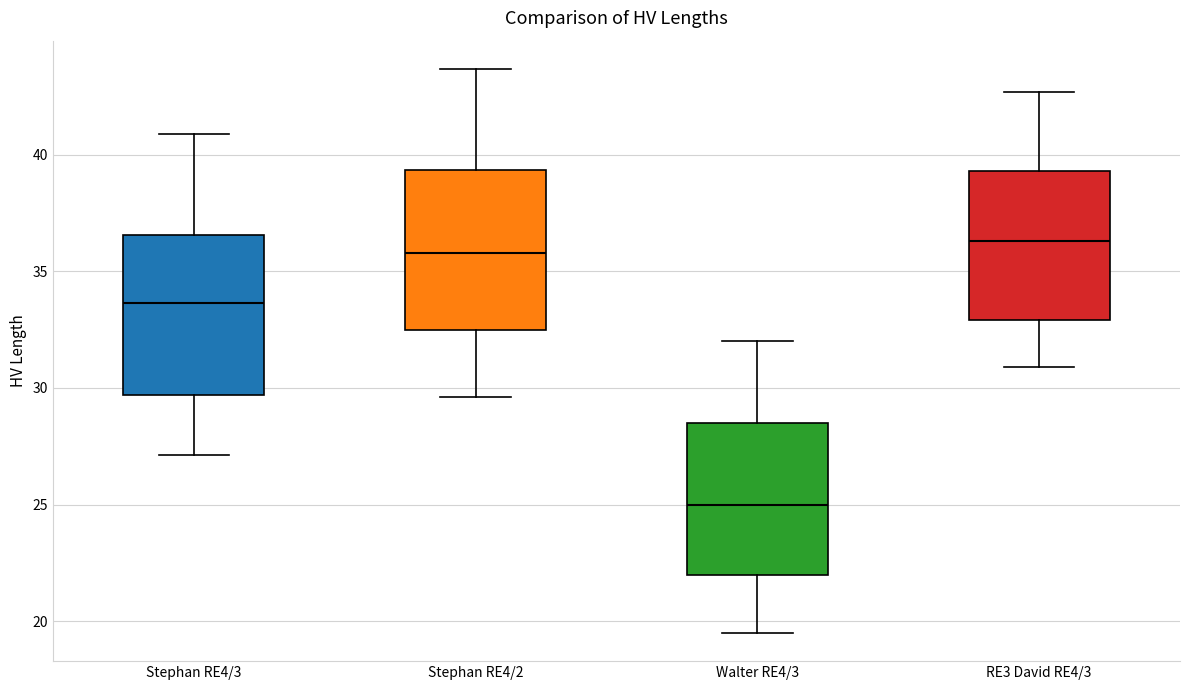

Reading left to right, transcribe this box plot: for each box, give where its median line is, the range the box spans, and where its two whiskers end, as read against the y-axis. The values are not printed on the chart, so give them approximately, as read against the axis.

Stephan RE4/3: median 33.5, box 29.5 to 36.5, whiskers 27.0 to 41.0
Stephan RE4/2: median 36.0, box 32.5 to 39.5, whiskers 29.5 to 43.5
Walter RE4/3: median 25.0, box 22.0 to 28.5, whiskers 19.5 to 32.0
RE3 David RE4/3: median 36.5, box 33.0 to 39.5, whiskers 31.0 to 42.5